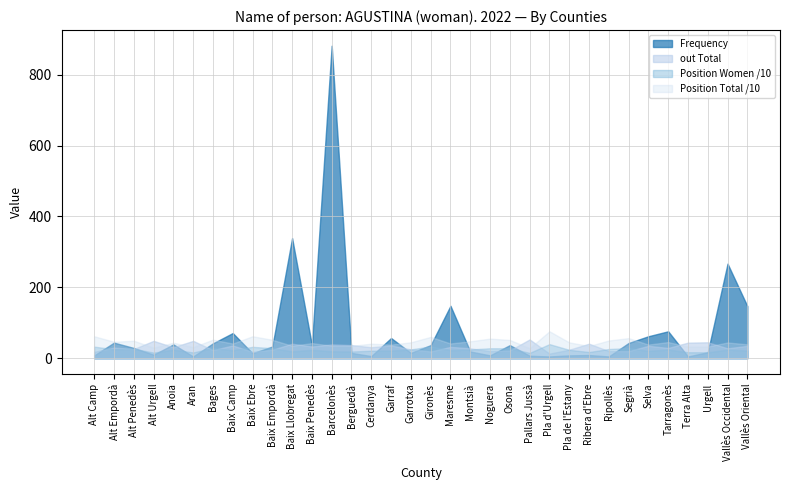

True or false: out Total has a value of 36 at Garraf.

True